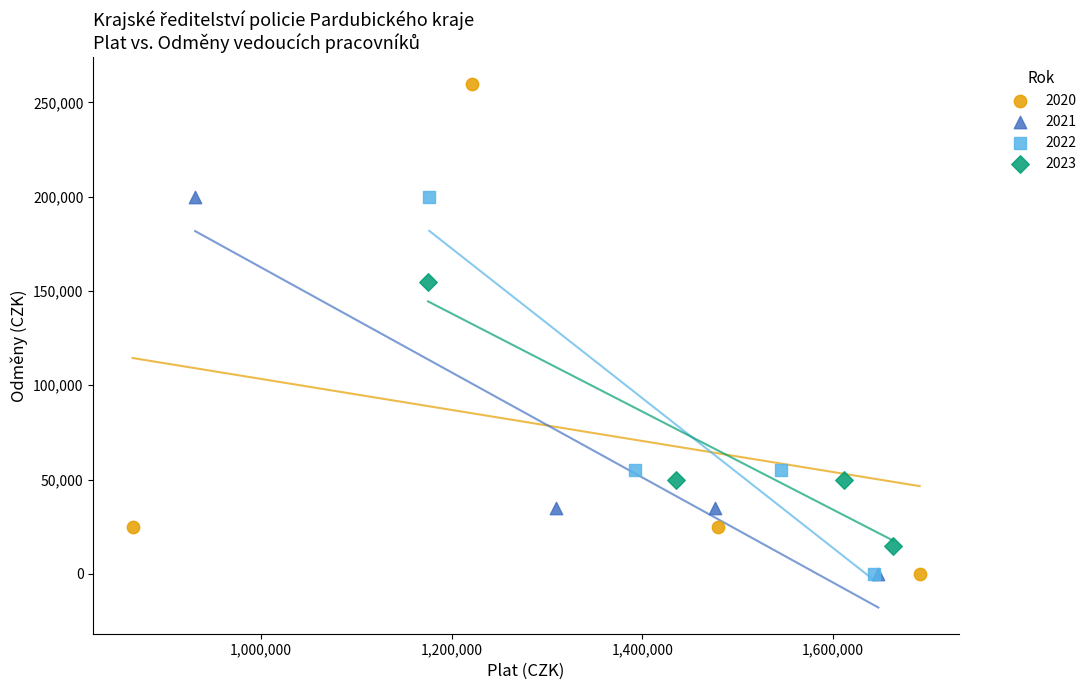

Which series has the widest spread of Y values?

2020